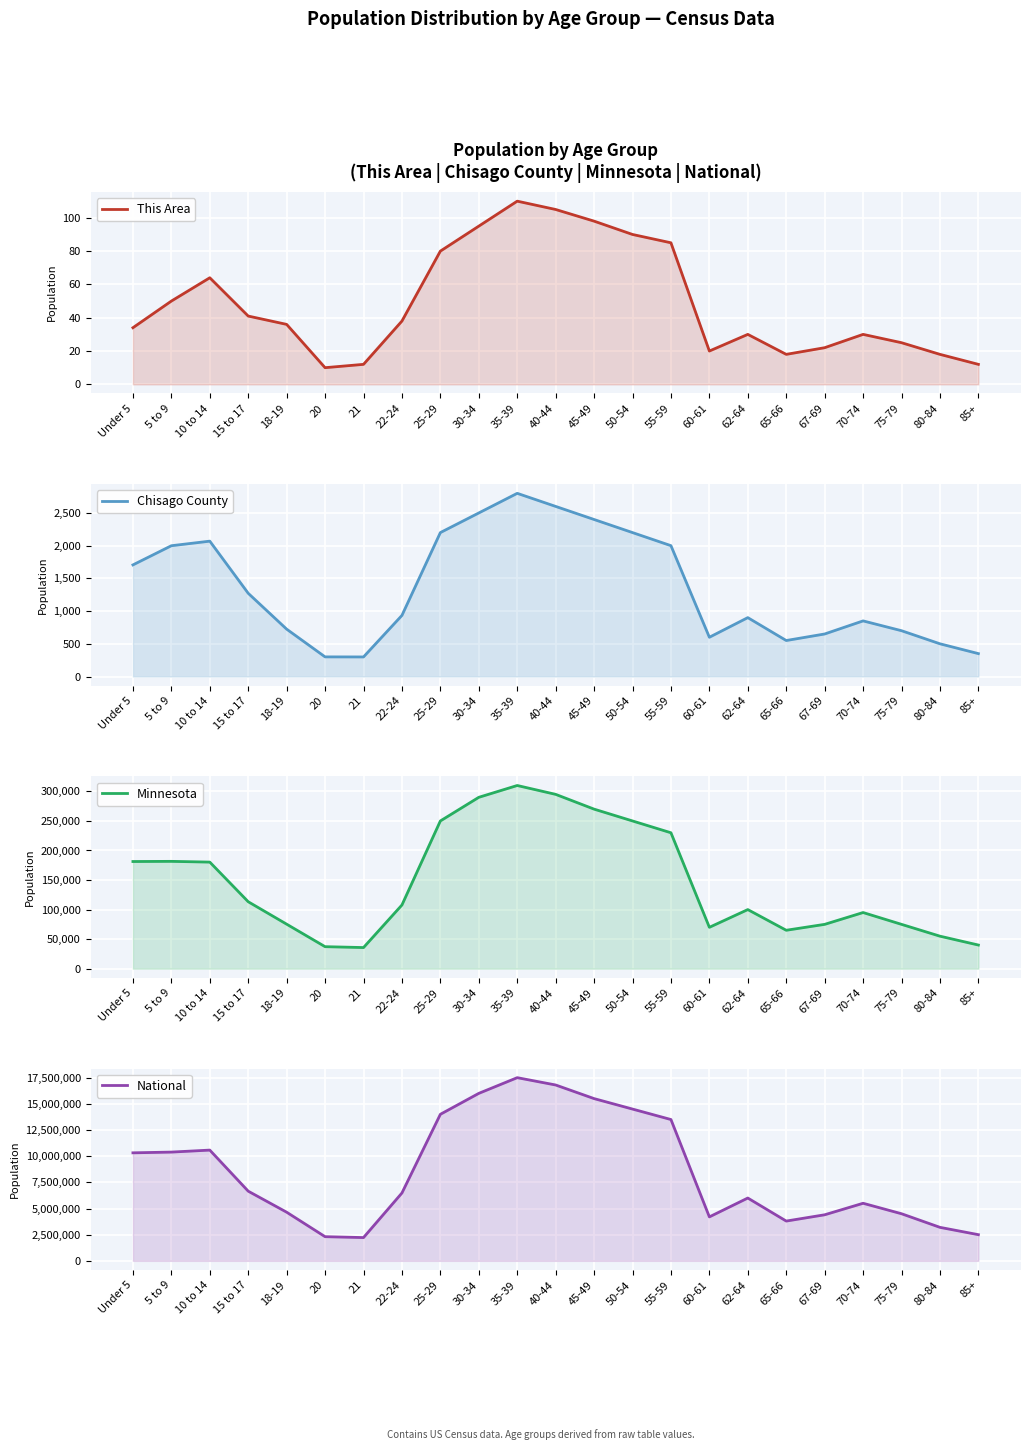

True or false: Chisago County has a value of 511 at 85+.

False